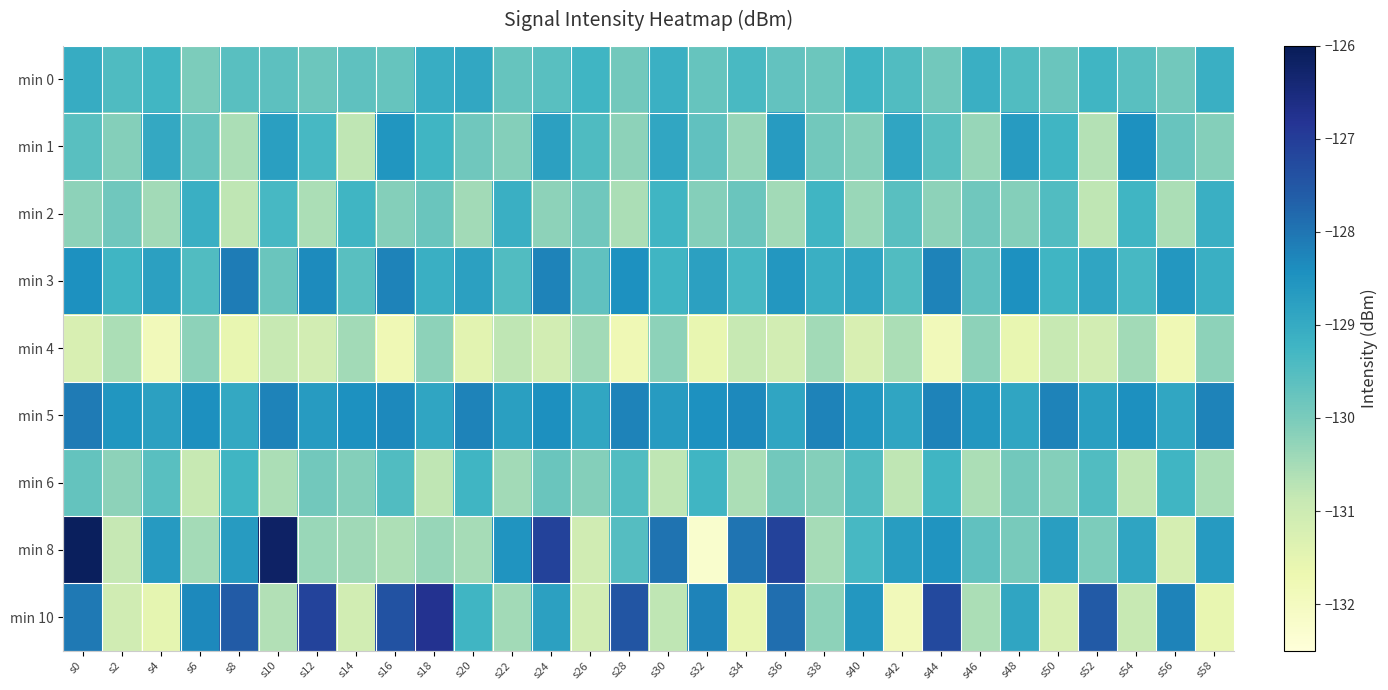

How many data points does each series have?

30